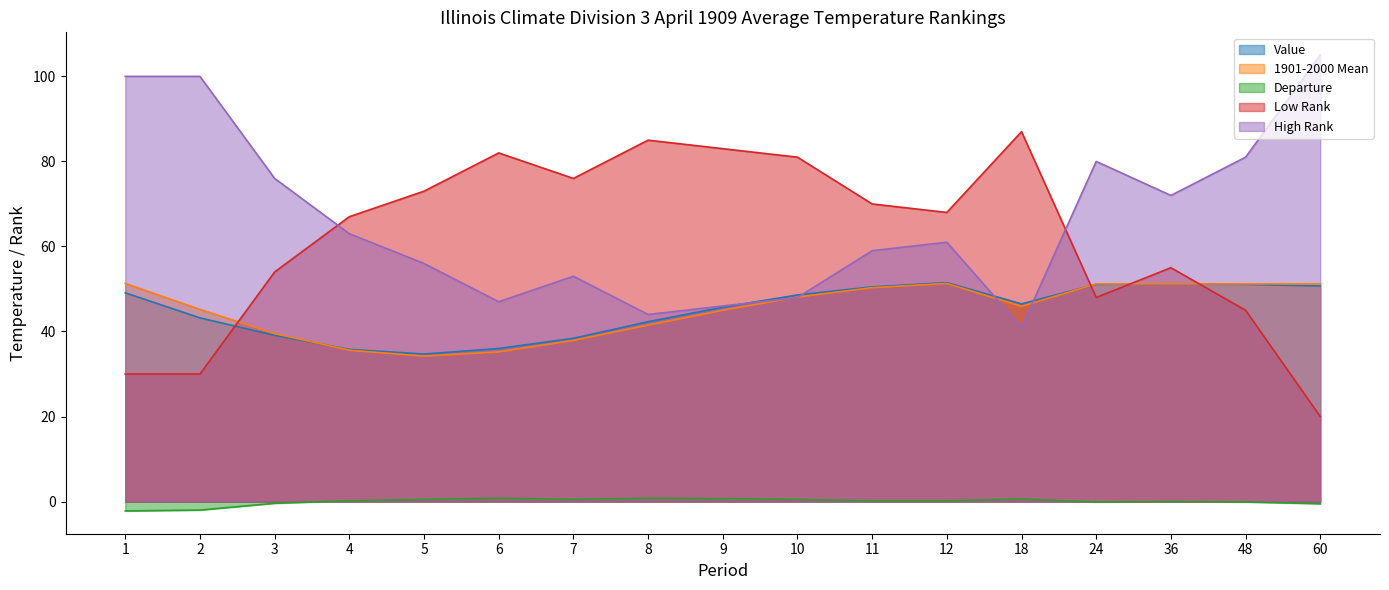

What is the difference between the highest and lowest values at 1?

102.2